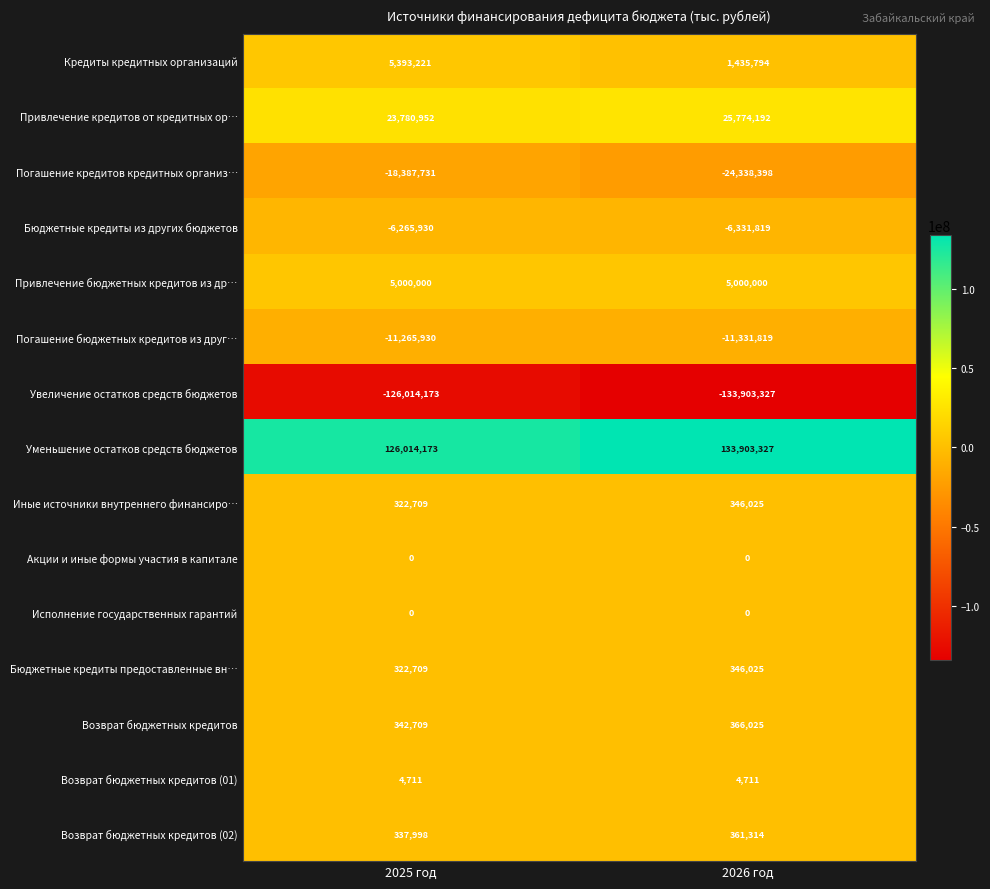

Which label corresponds to the smallest value in the chart?

2026 год